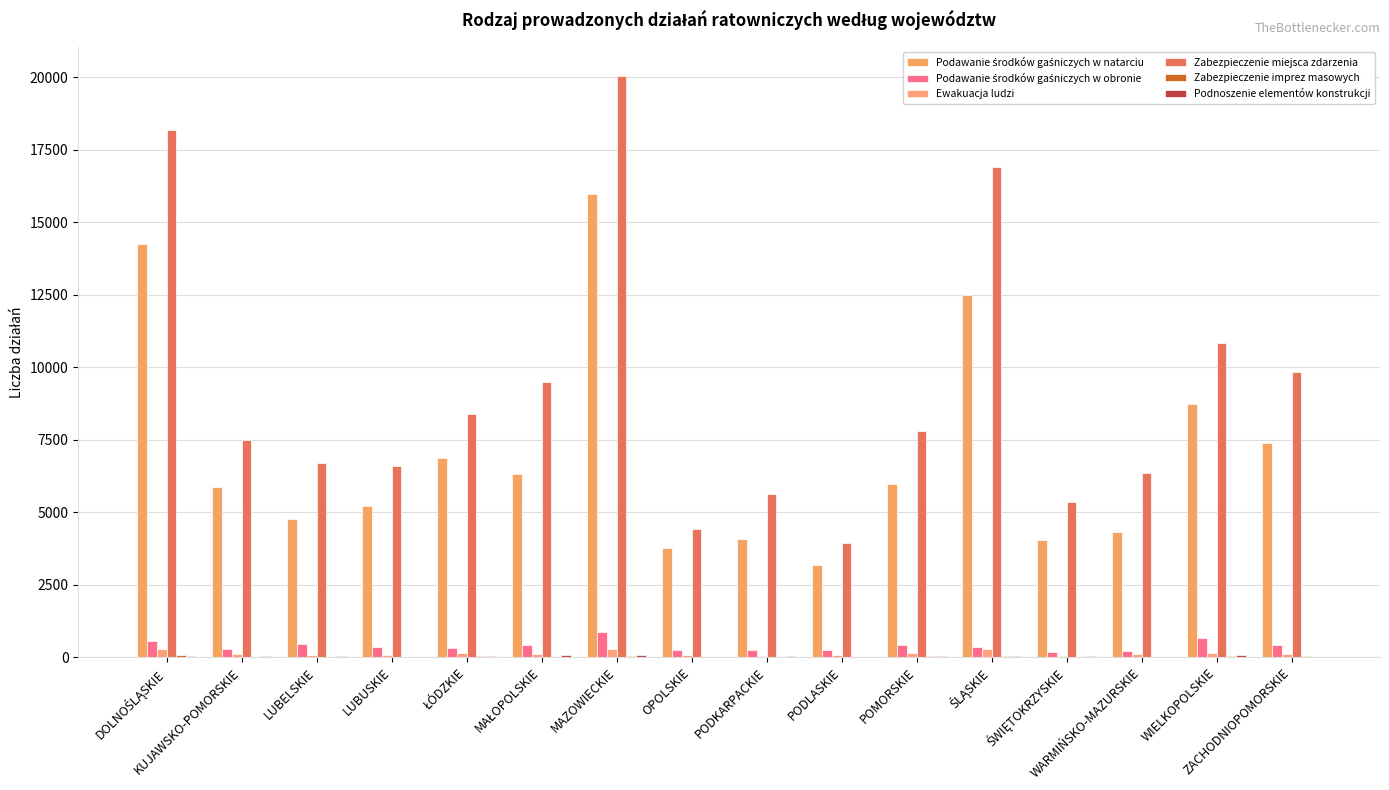

What is the highest value of the Ewakuacja ludzi series?

283